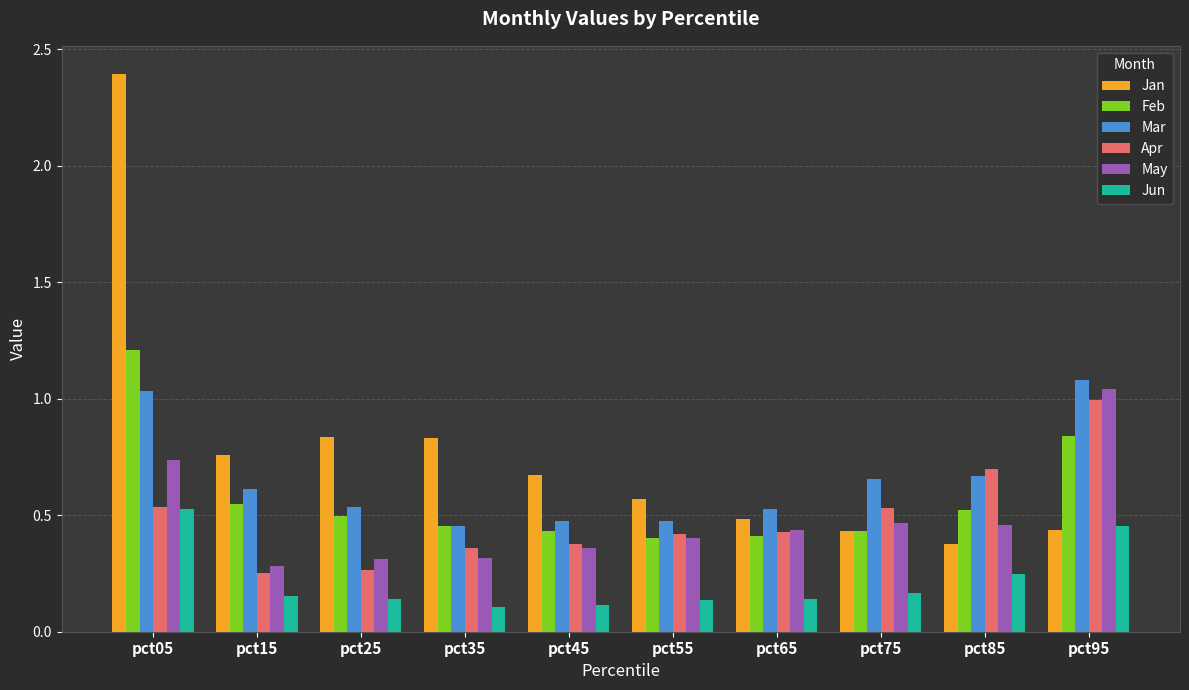

At which label does Jun reach its peak?

pct05